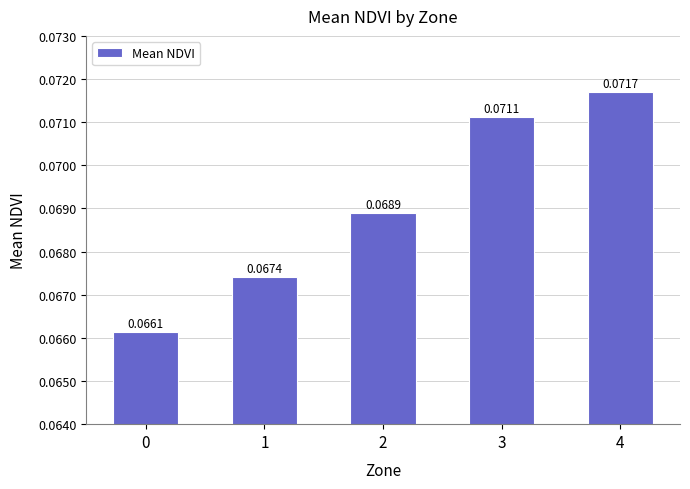

What is the sum of all values?

0.3